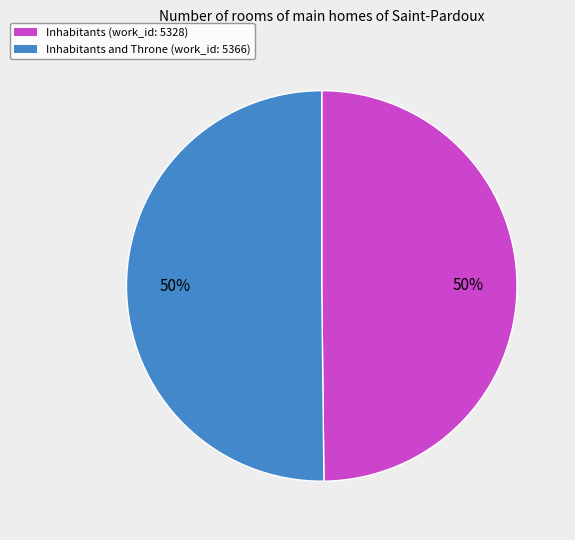

To the nearest percent, what is the average slice percentage?

50%